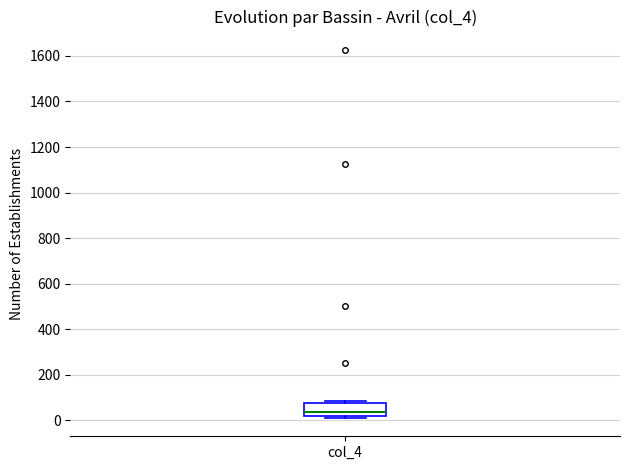

Where is the lower edge of the box for col_4 on the y-axis? The values are not printed on the chart, so give them approximately, as read against the axis.

20